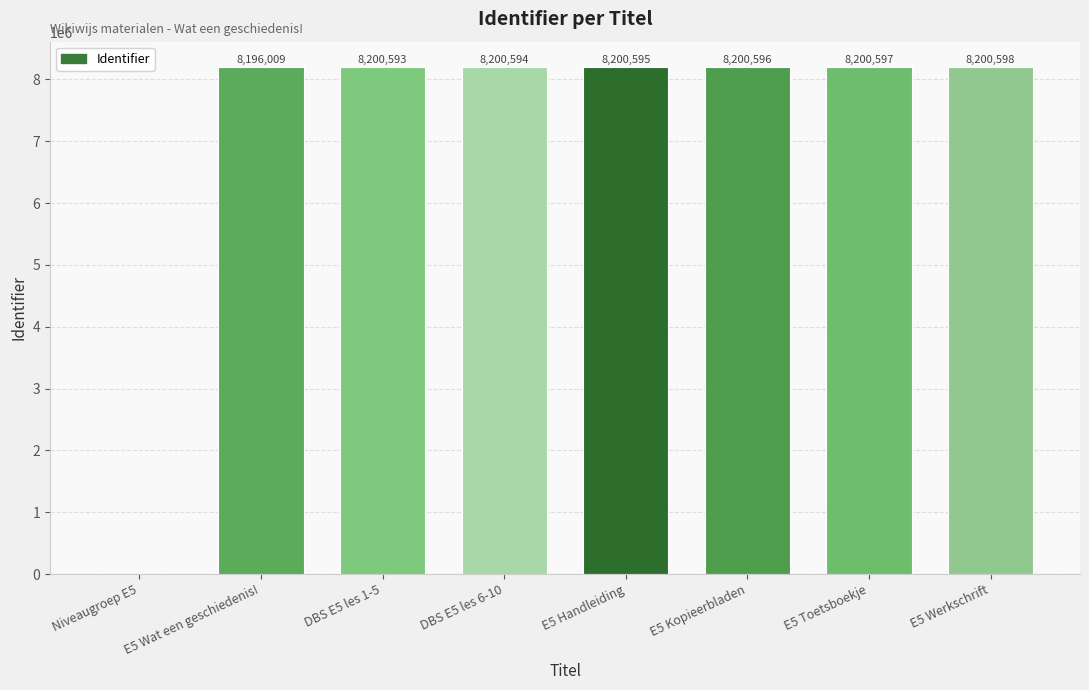

Reading right to left, transcribe all the data shown in this chart.

8200598	8200597	8200596	8200595	8200594	8200593	8196009	0